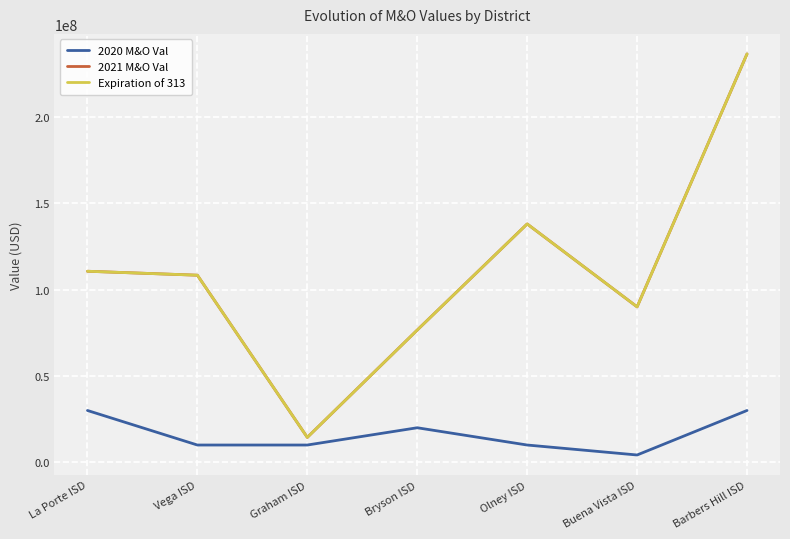

Does the chart display data point markers on the line(s)?

No